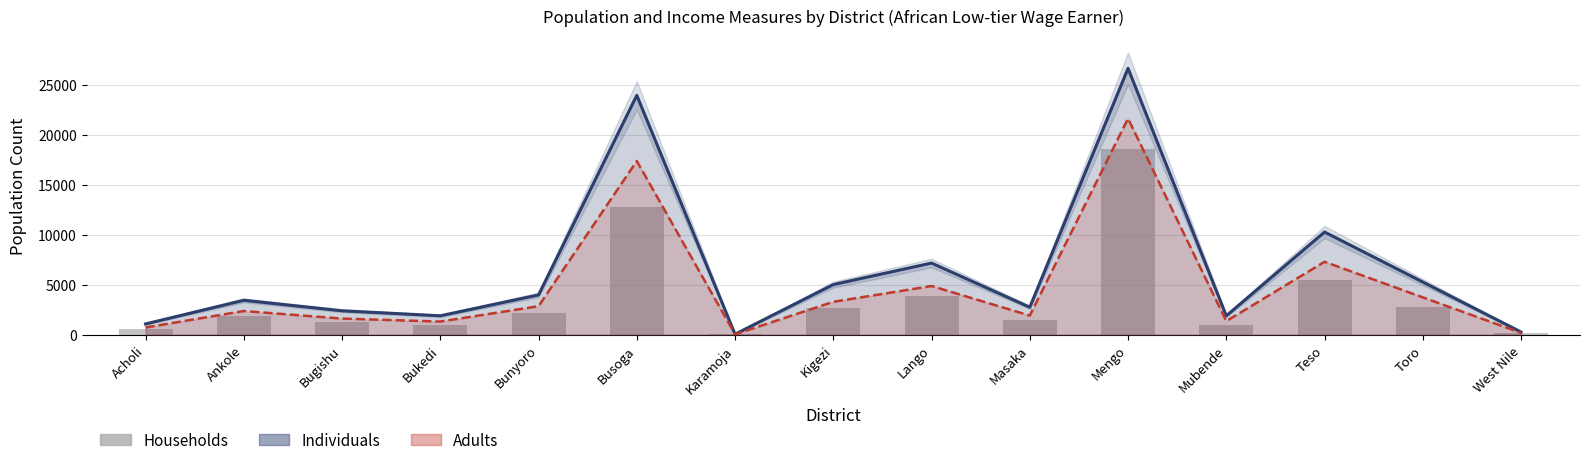

List the labels in order of value, largest first.

Mengo, Busoga, Teso, Lango, Toro, Kigezi, Bunyoro, Ankole, Masaka, Bugishu, Bukedi, Mubende, Acholi, West Nile, Karamoja